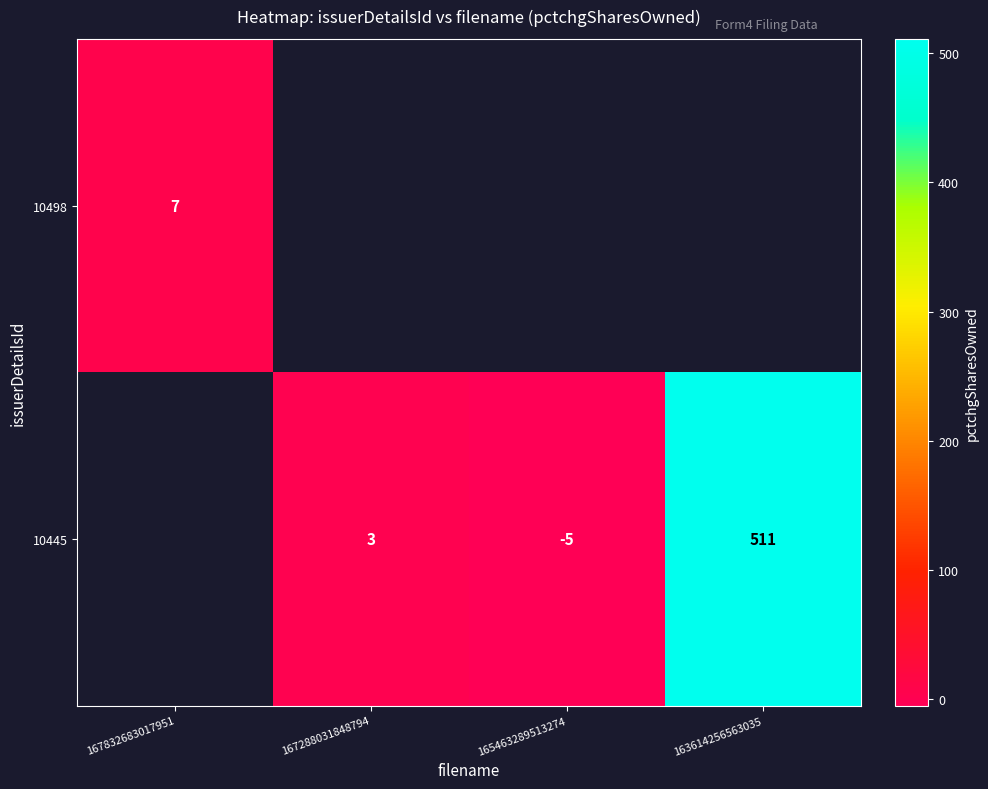

What is the minimum value shown in the chart?

-5.0